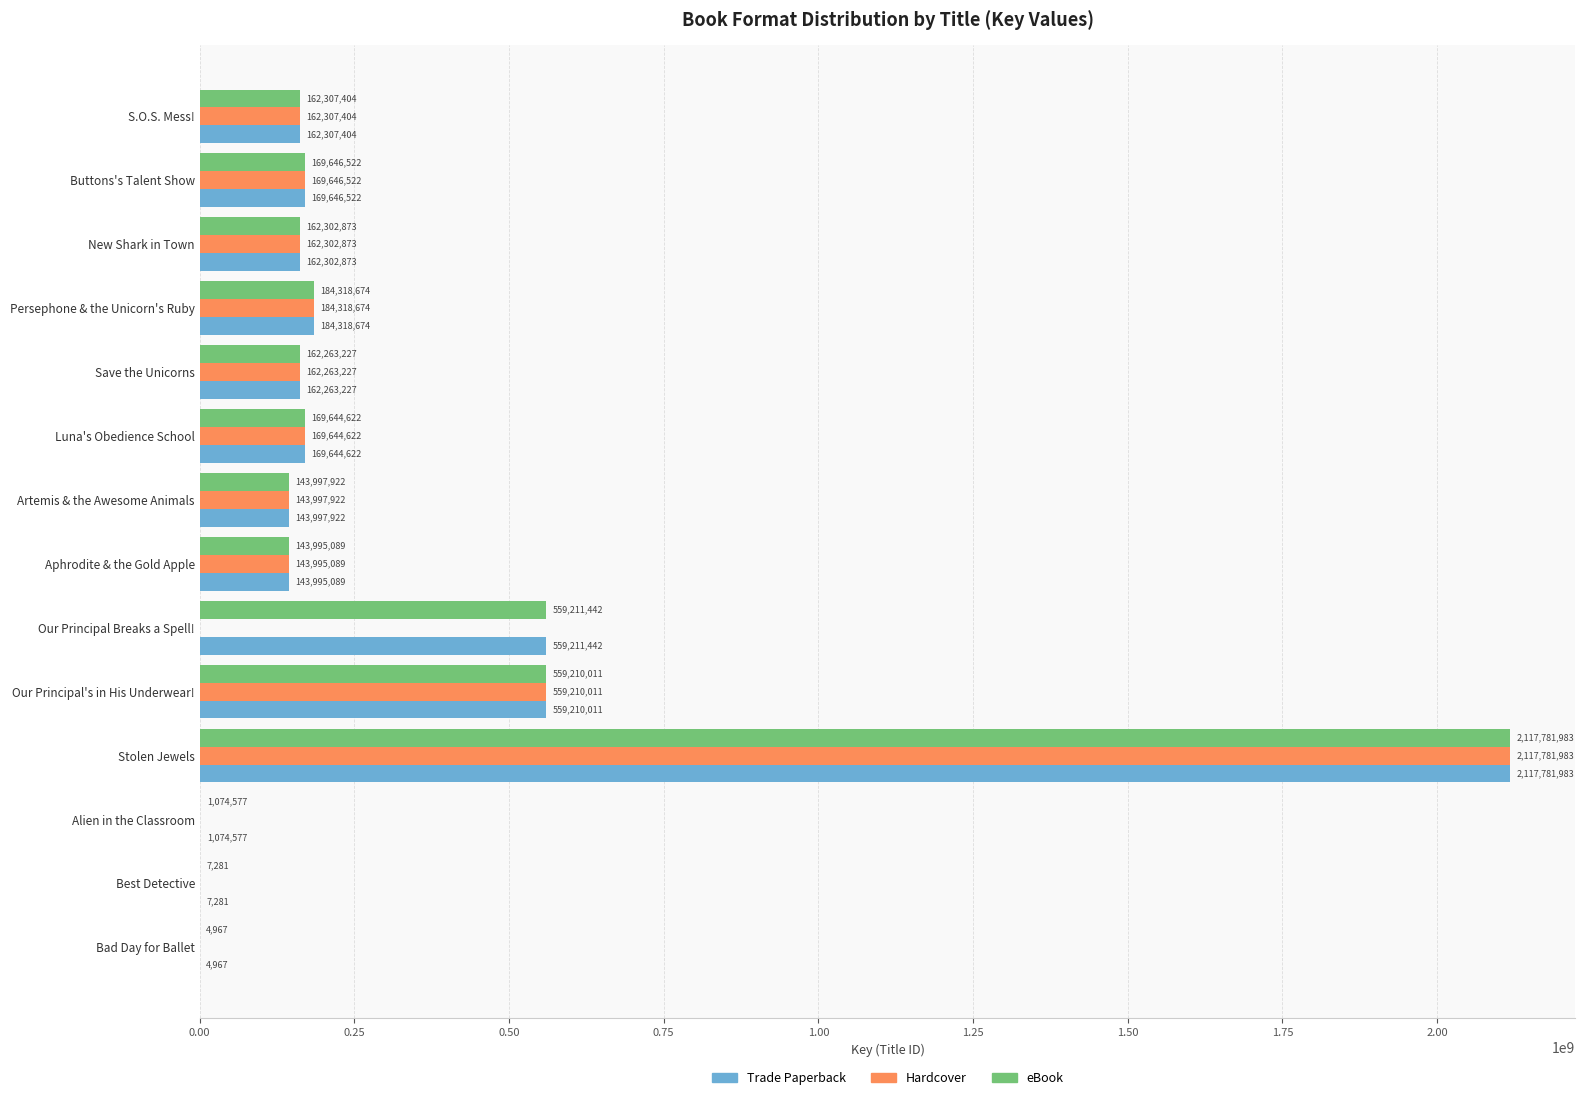

Which label corresponds to the largest value in the chart?

Stolen Jewels